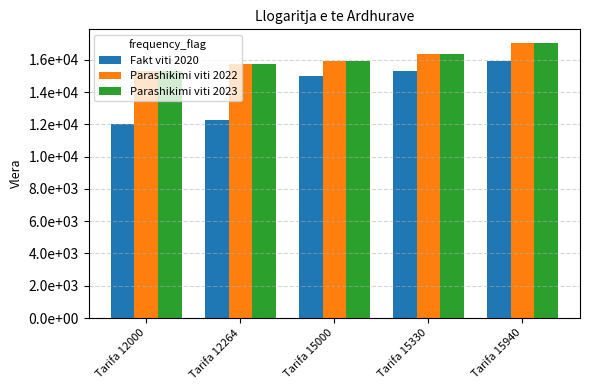

What are all the series names shown in the legend?

Fakt viti 2020, Parashikimi viti 2022, Parashikimi viti 2023